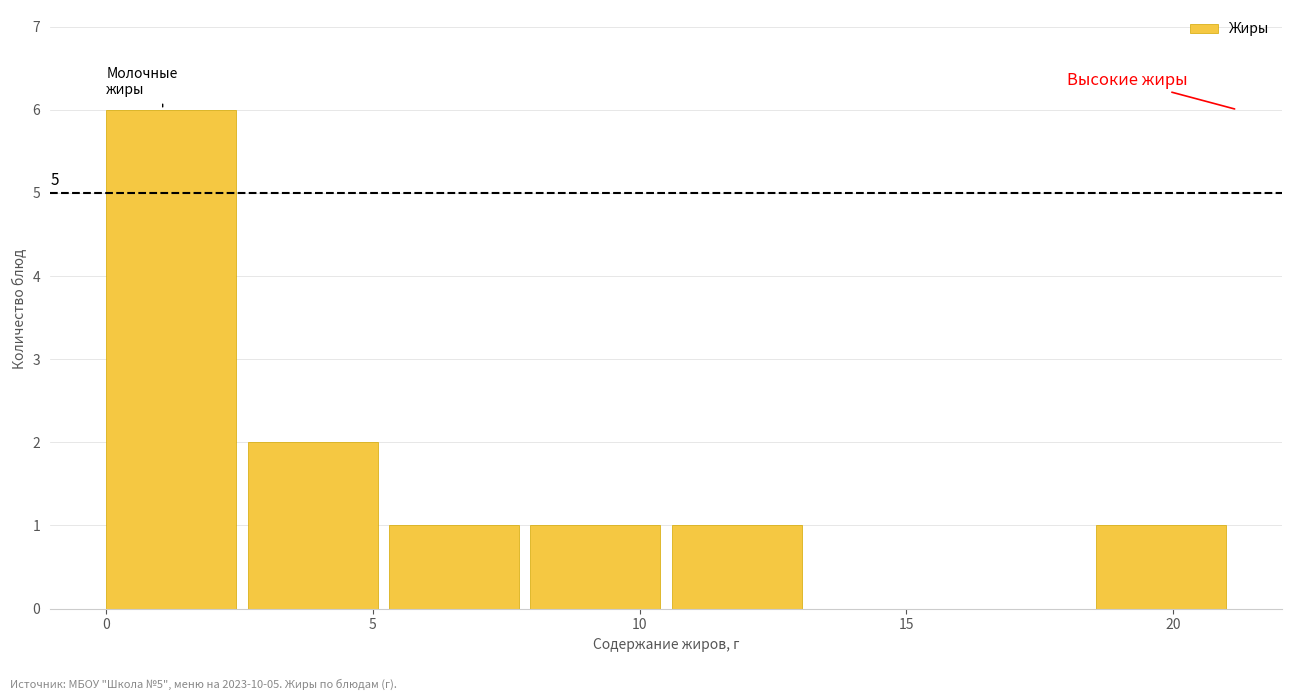

Over which range of the x-axis is the bar tallest?

0.00 to 2.65